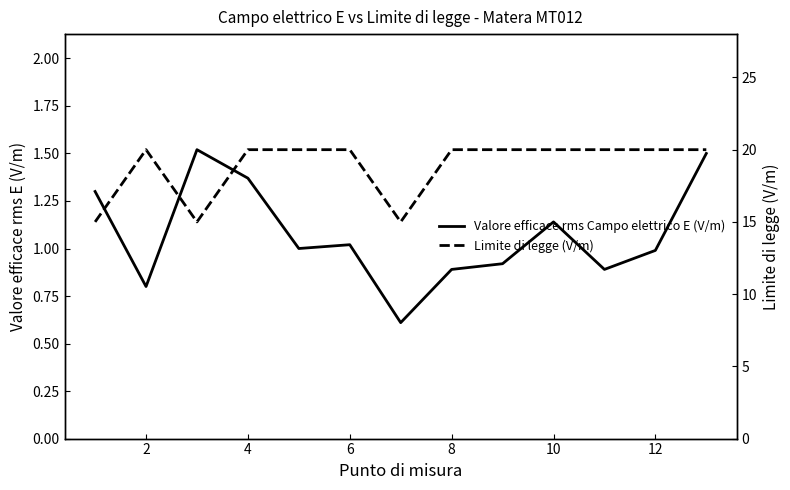

True or false: Limite di legge (V/m) and Valore efficace rms Campo elettrico E (V/m) cross at least once.

False